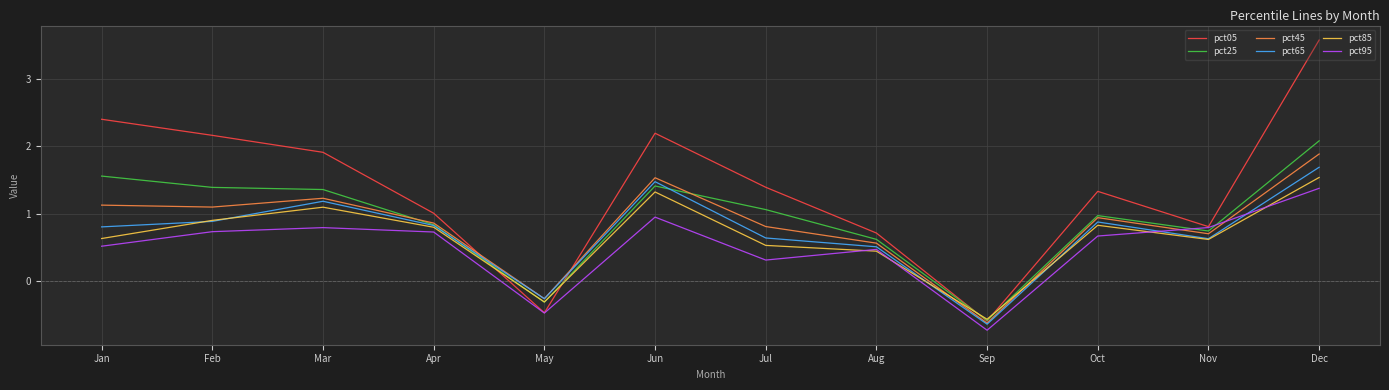

Between Jul and Sep, which series saw the biggest shift?

pct05